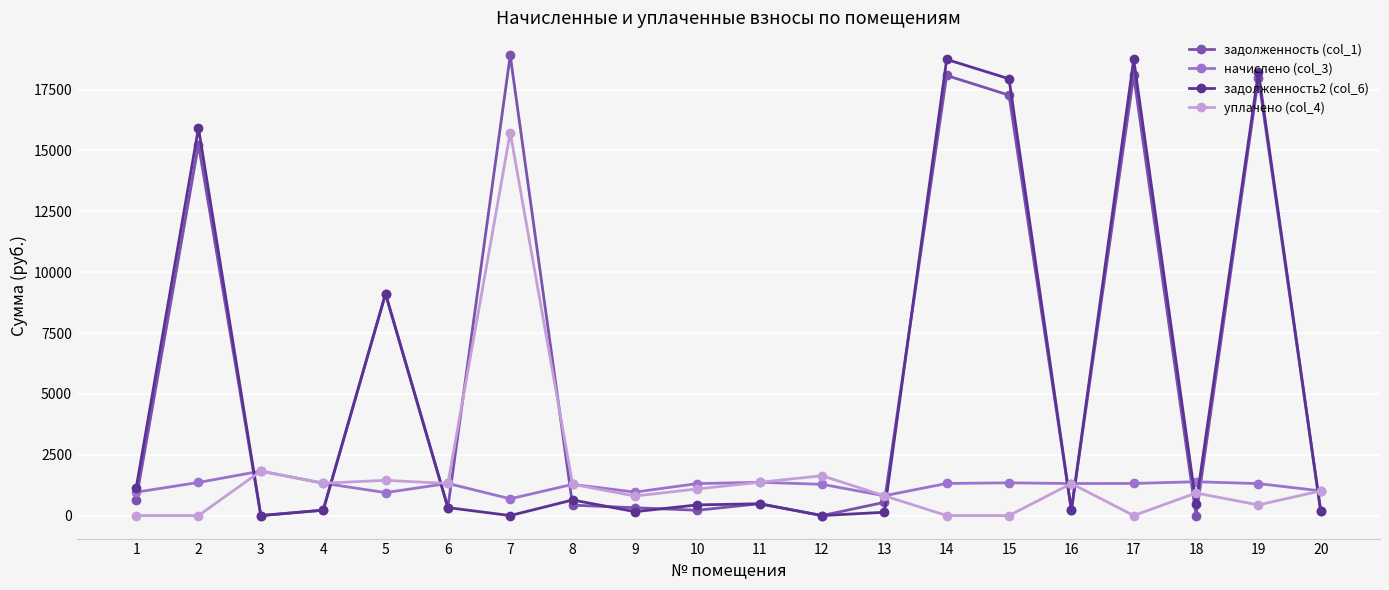

At which category does начислено (col_3) reach its first local peak?

3